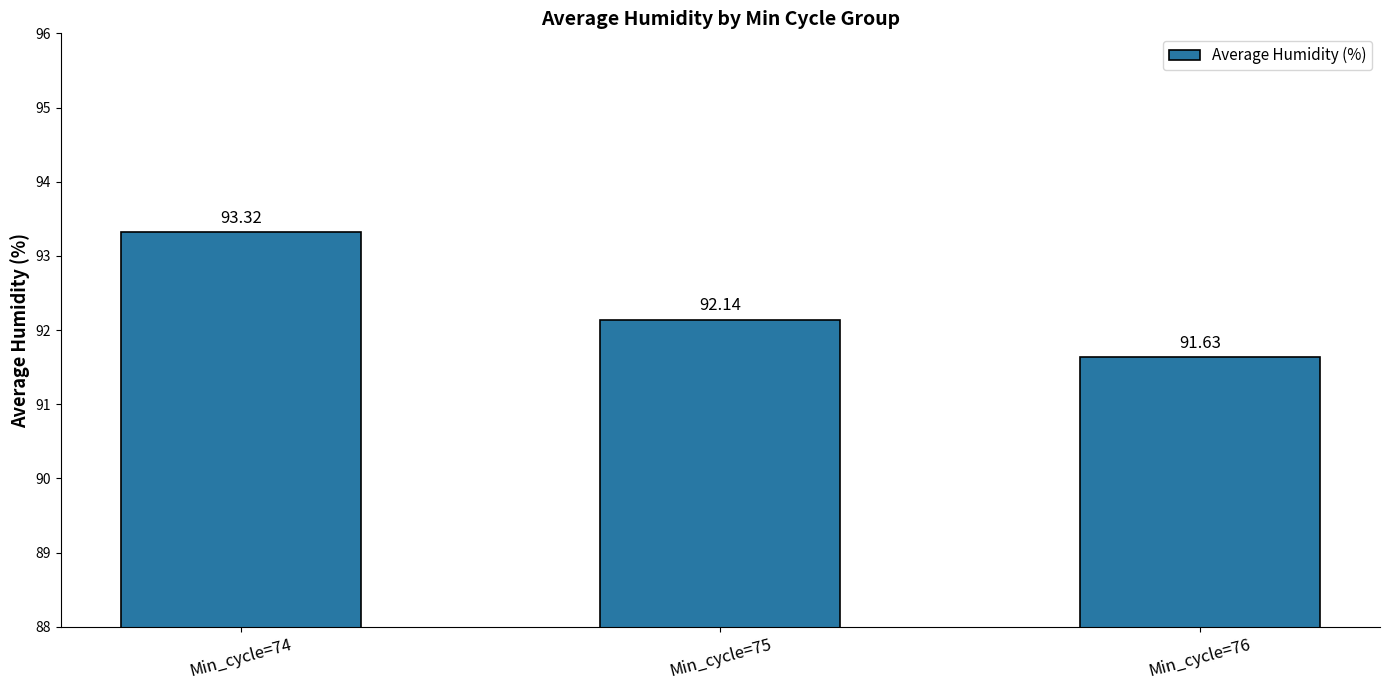

Reading left to right, extract all data points from this chart.

93.3	92.1	91.6